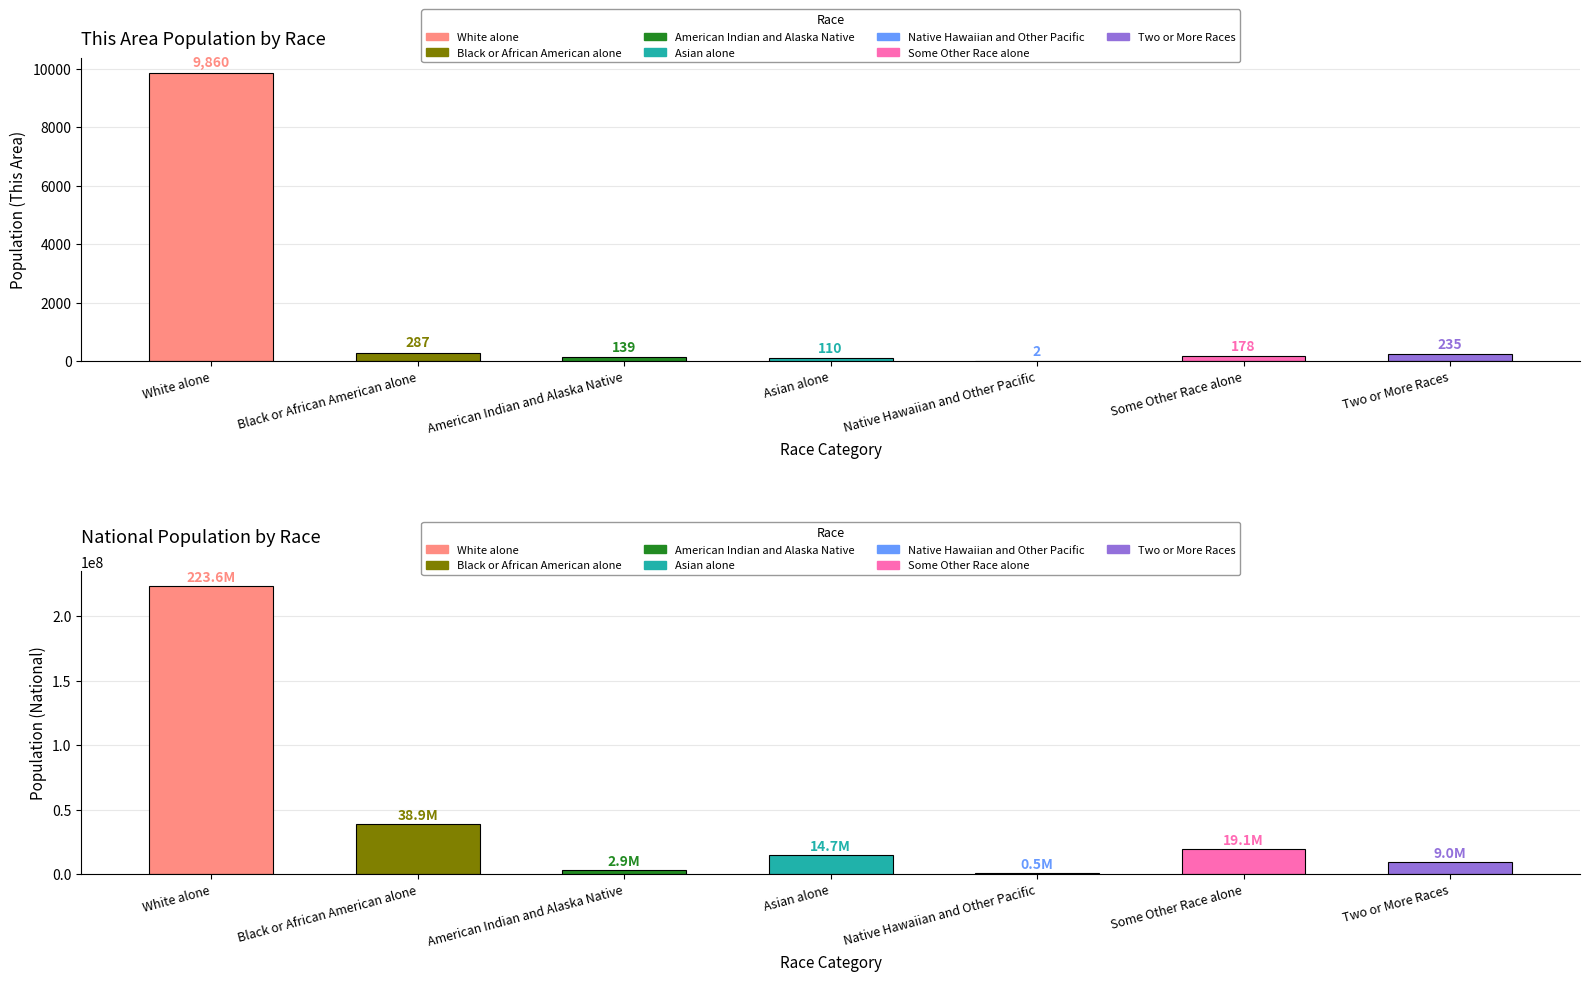

At which label is National closest to 112046639?

Black or African American alone